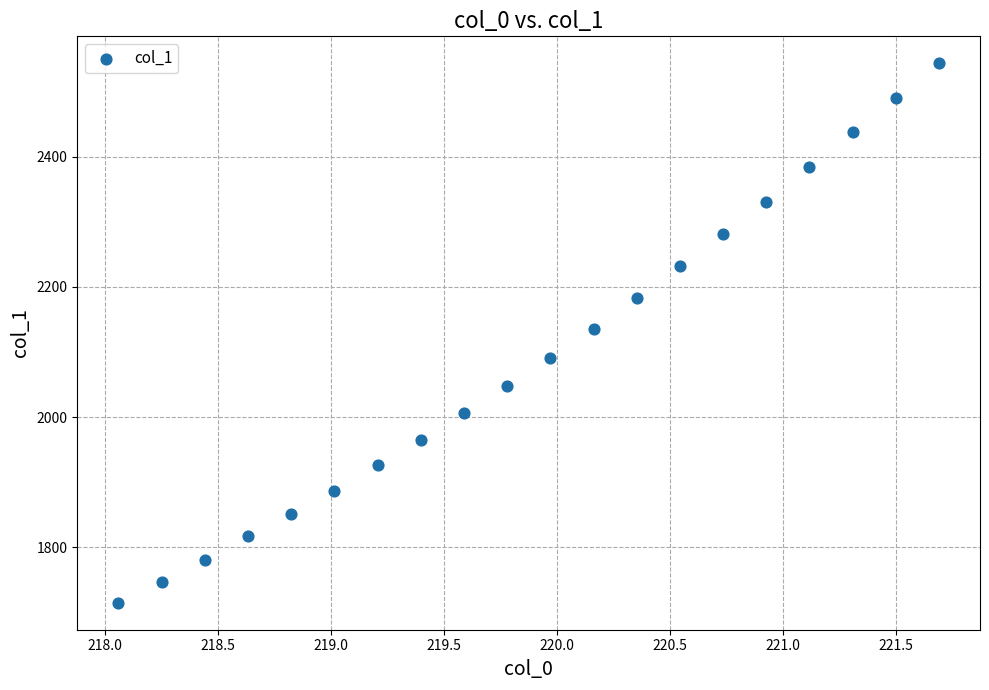

What is the range of Y values (max minus min)?

828.2